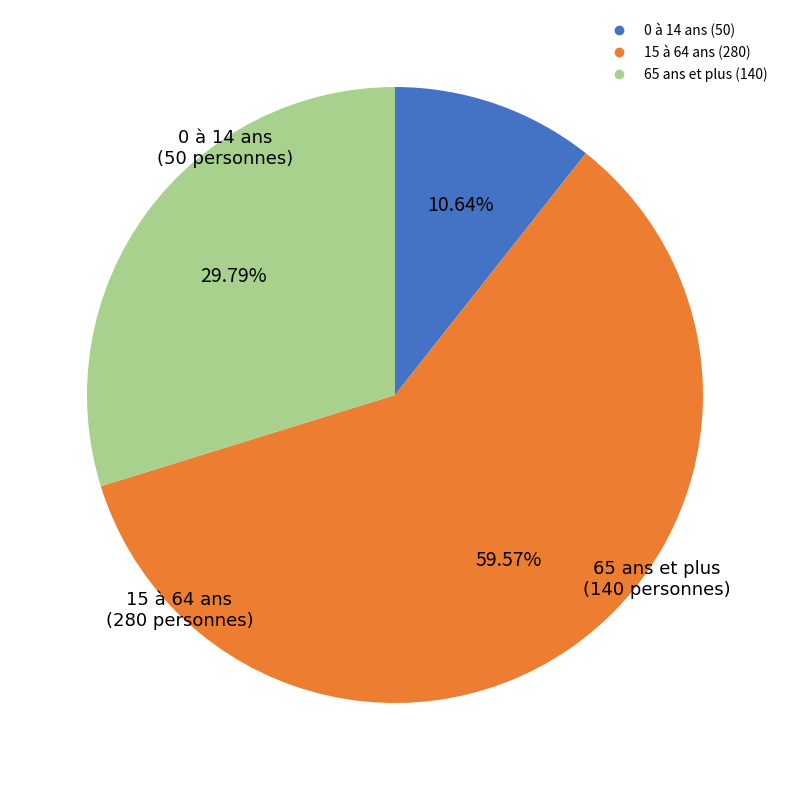

How much of the chart is everything except 65 ans et plus?

70.2%